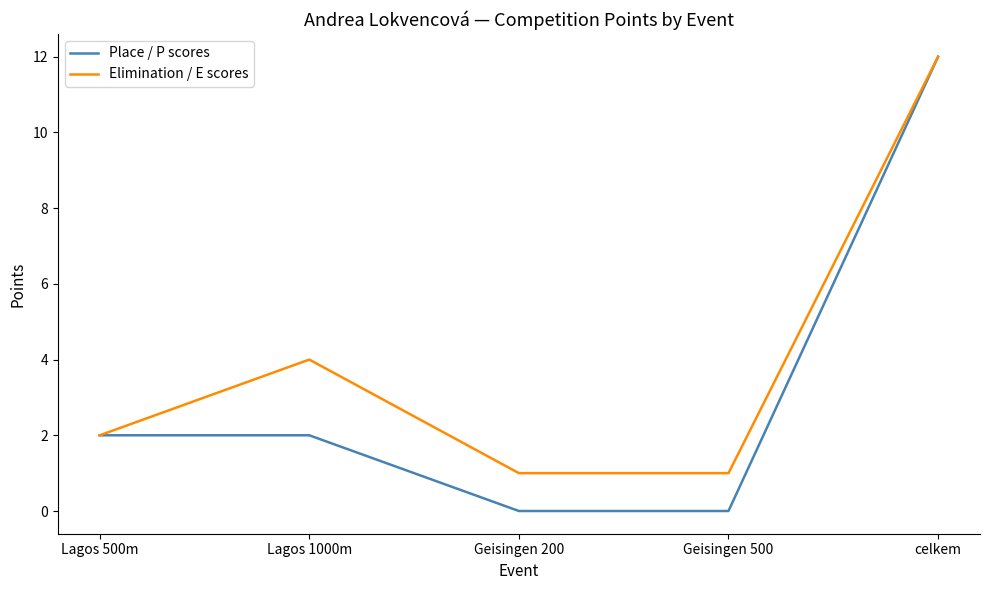

Which category has the highest value across all series?

celkem